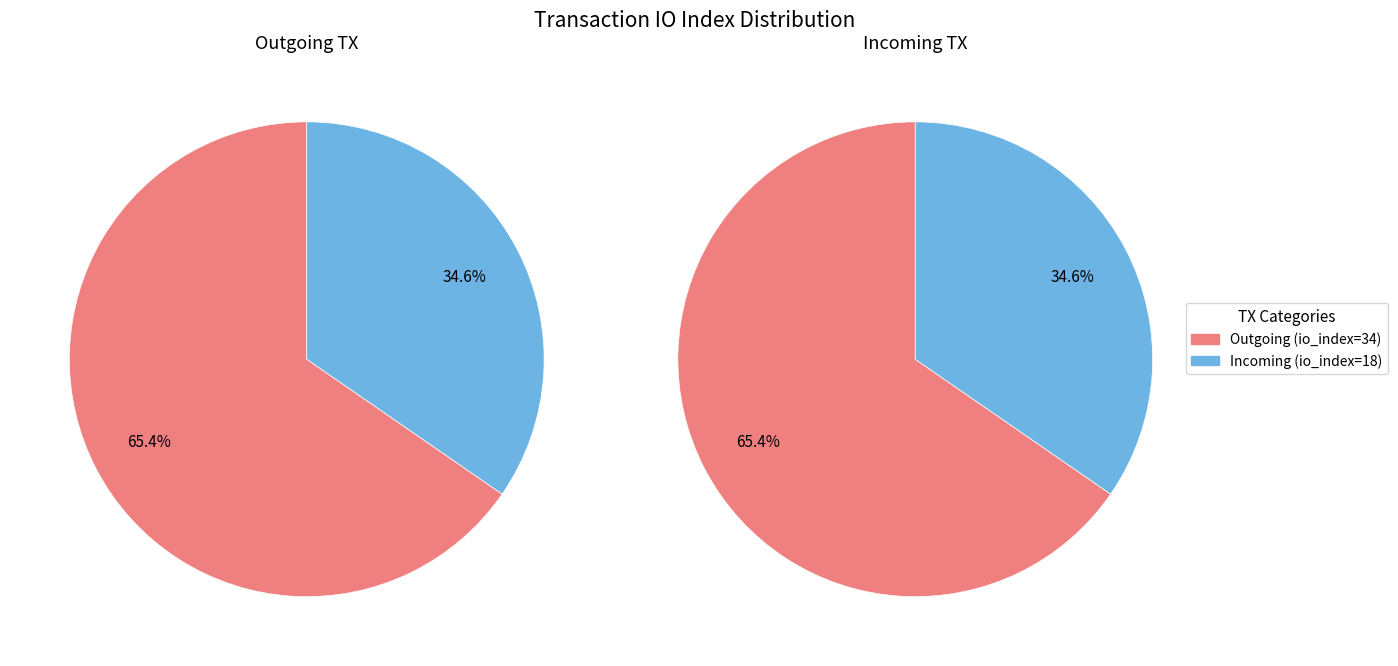

To the nearest percent, what is the difference between the 1 and tx_direction slice percentages?

31%